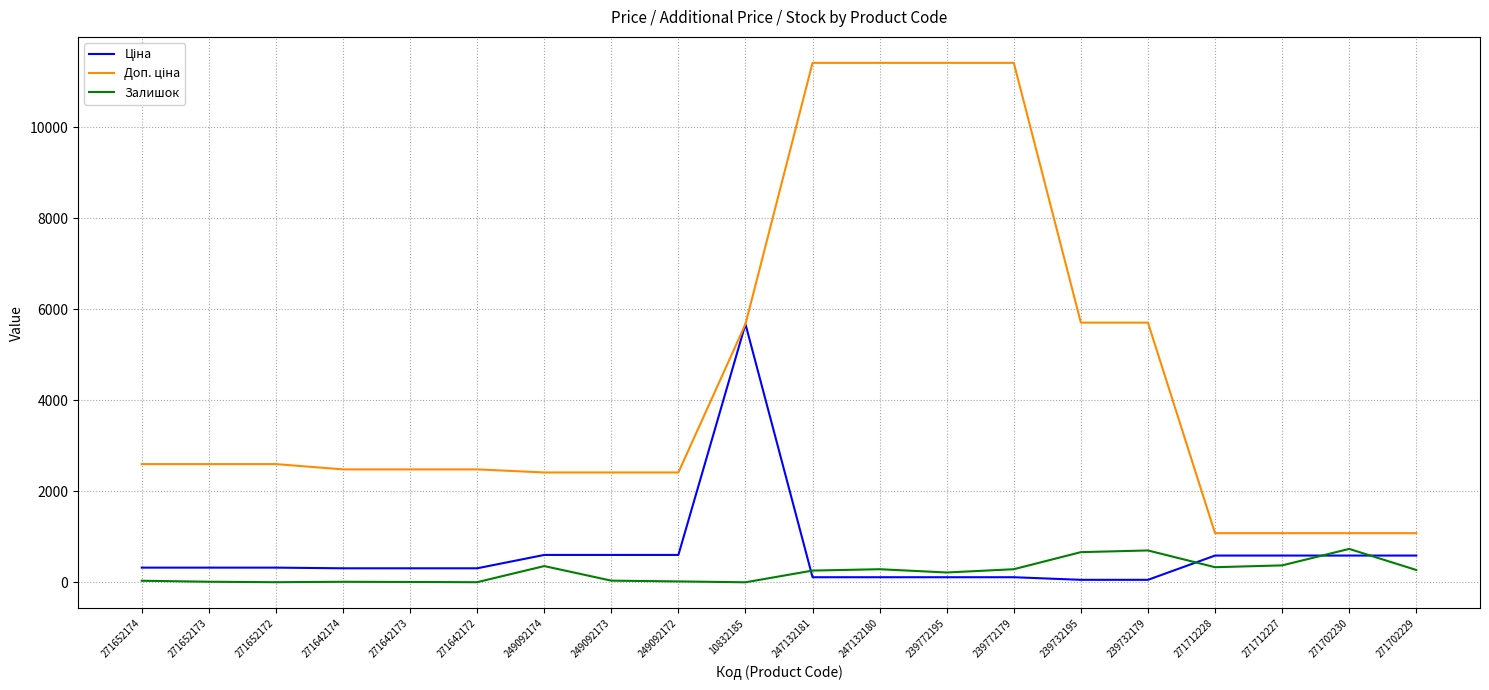

What position from the left is 271652172?

3